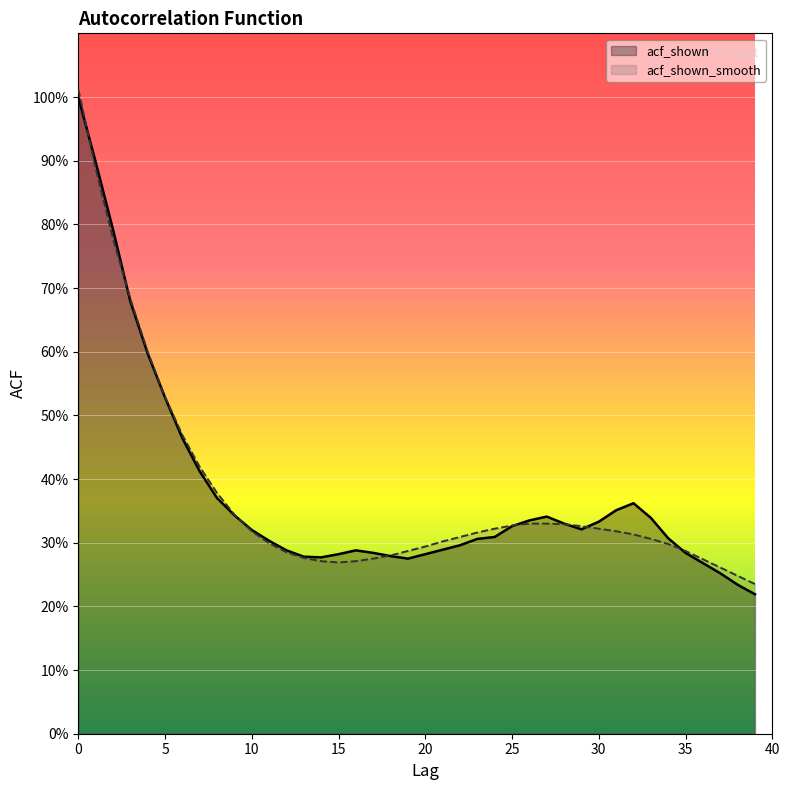

Which series changed the most between 22 and 30?

acf_shown